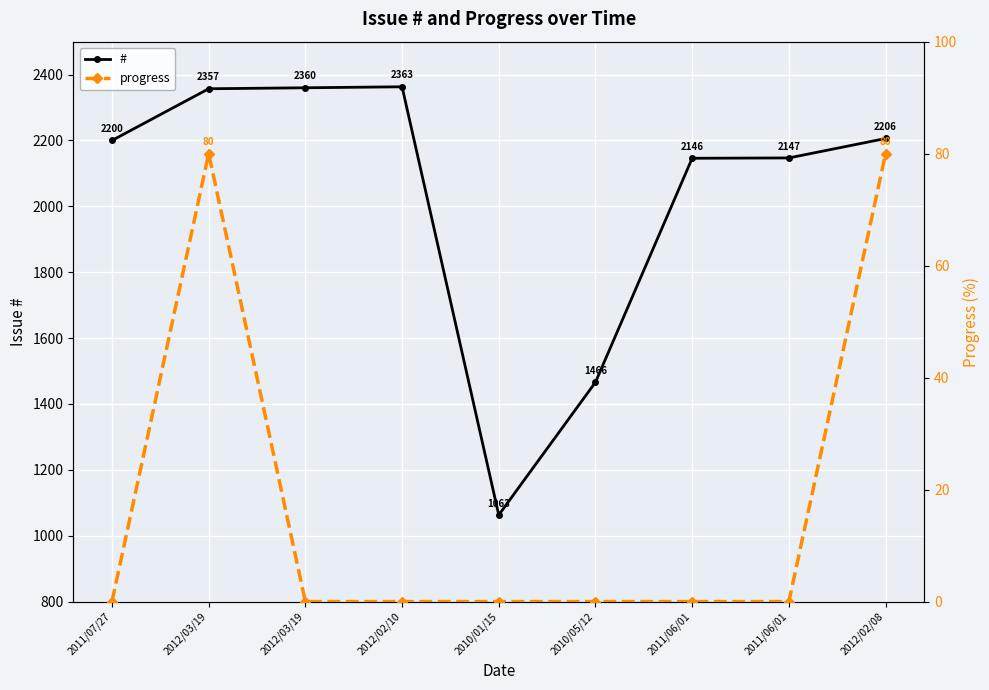

Rank the series by their maximum value, from highest to lowest.

#, progress